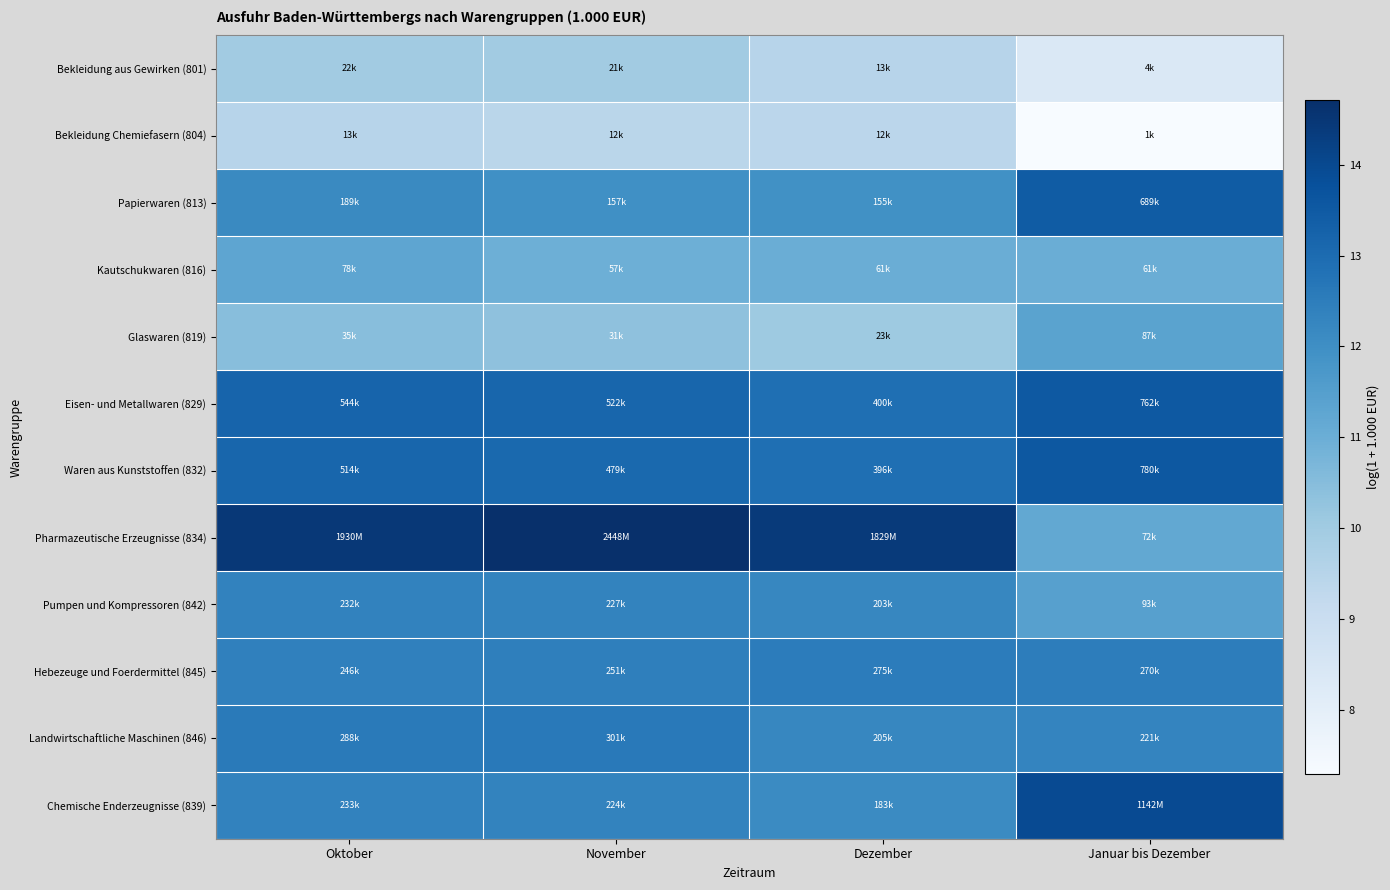

What is the difference between the highest and lowest values at Januar bis Dezember?

6.7